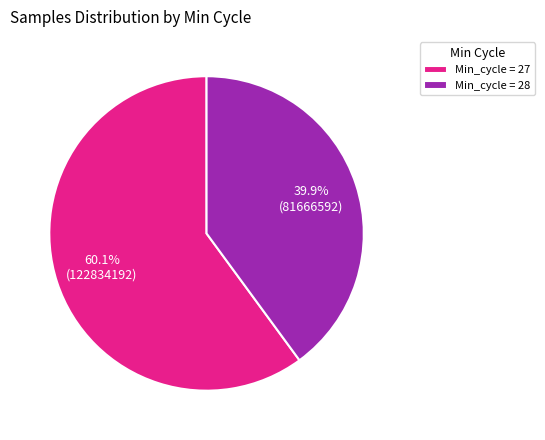

Which slice is the smallest?

Min_cycle = 28